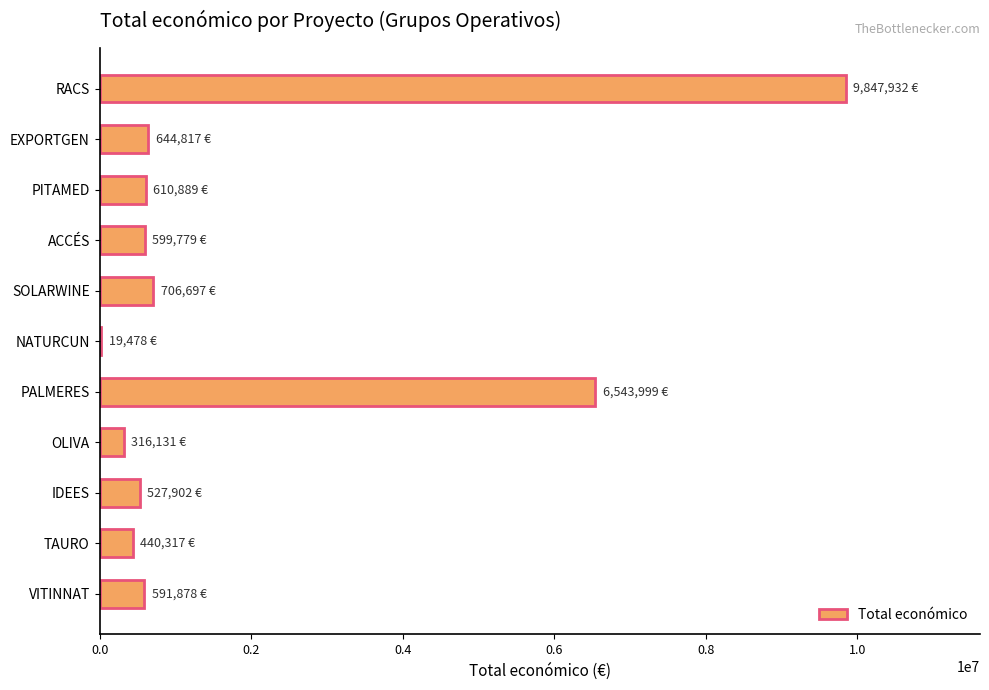

Which has a higher value, IDEES or PALMERES?

PALMERES